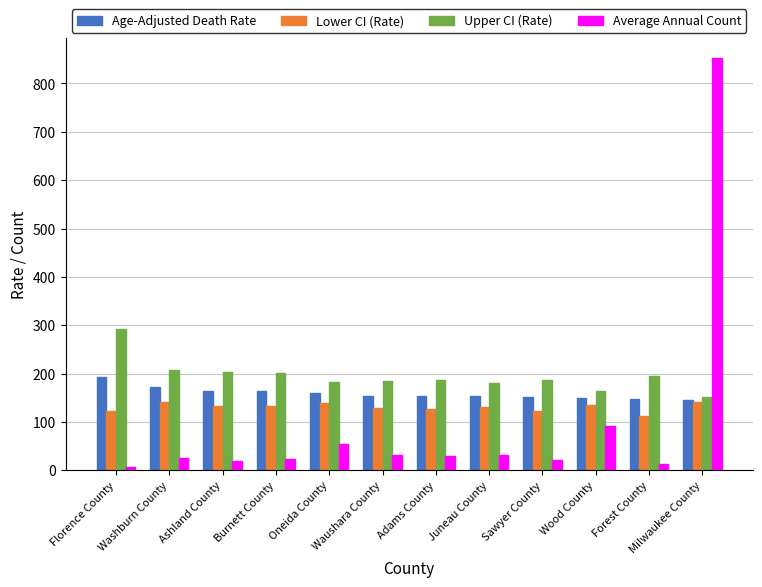

List the series in order of their peak value, highest first.

Average Annual Count, Upper CI (Rate), Age-Adjusted Death Rate, Lower CI (Rate)